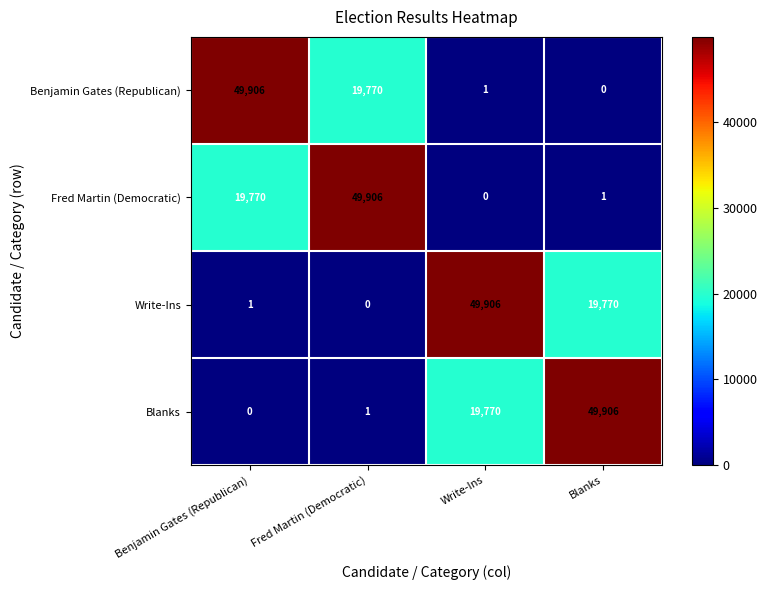

How many series are shown in this chart?

4